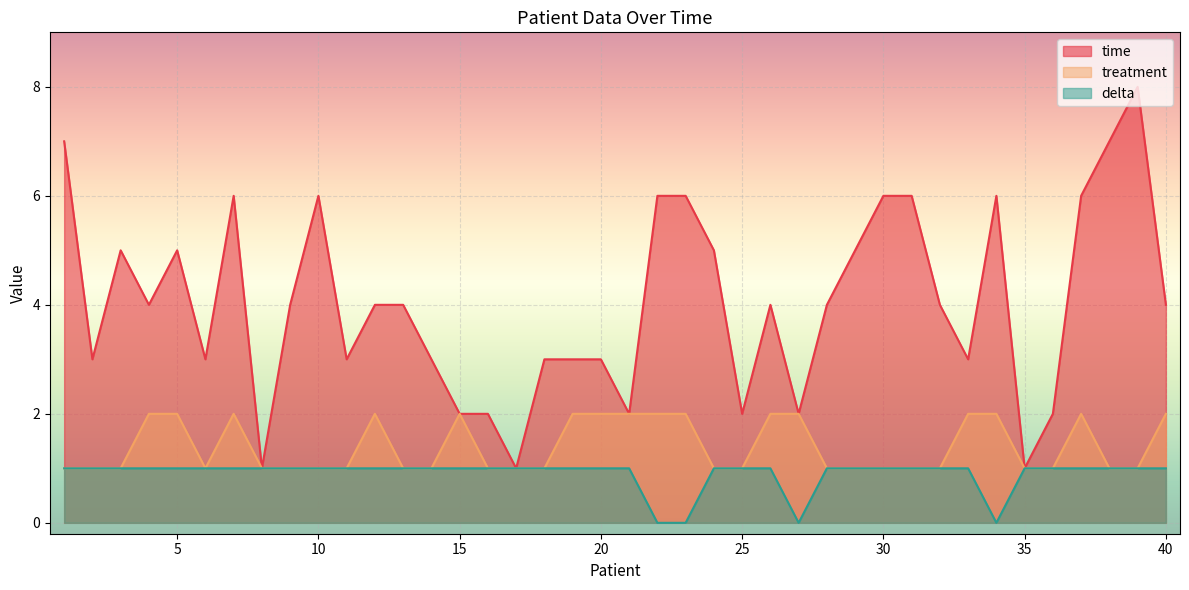

Which series has the largest range (max minus min)?

time